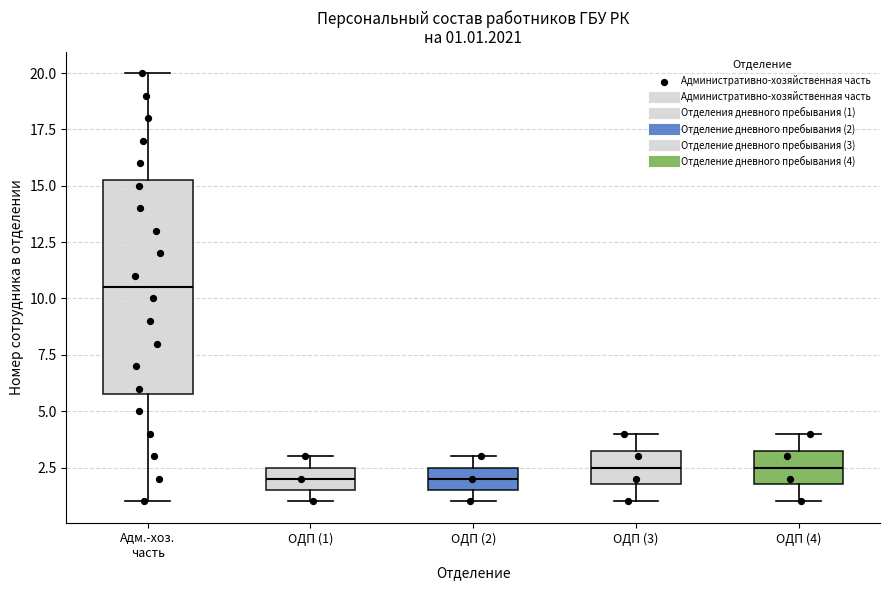

Comparing the boxes themselves (not the whiskers), which one is the tallest?

Адм.-хоз. часть